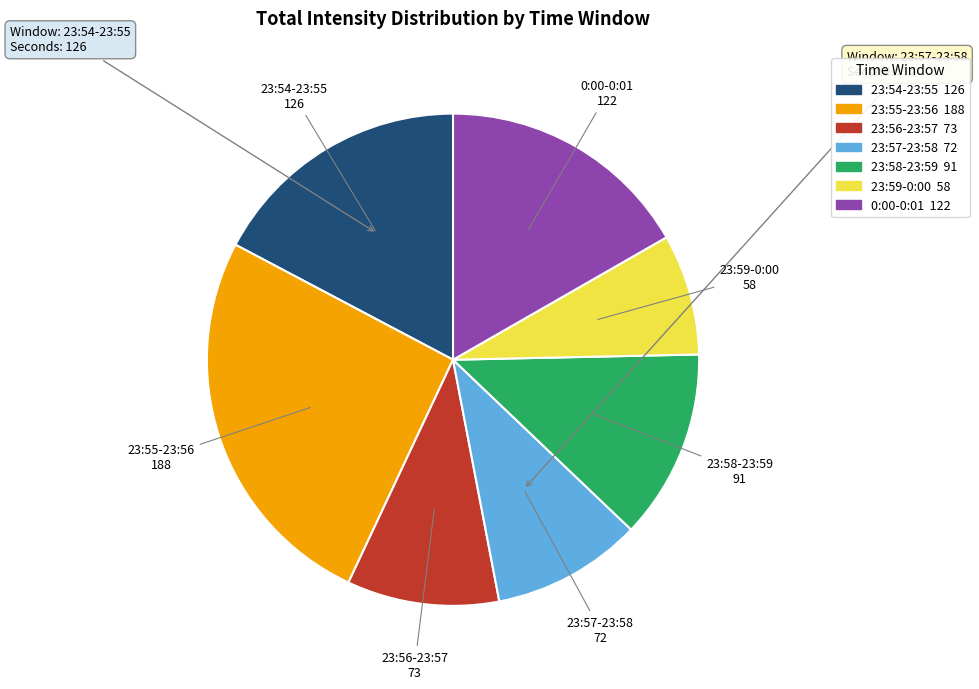

Is there a majority slice in this chart?

No